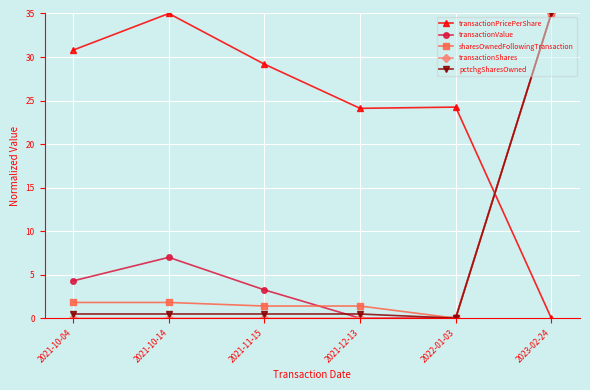

True or false: transactionShares and transactionPricePerShare intersect in this chart.

True